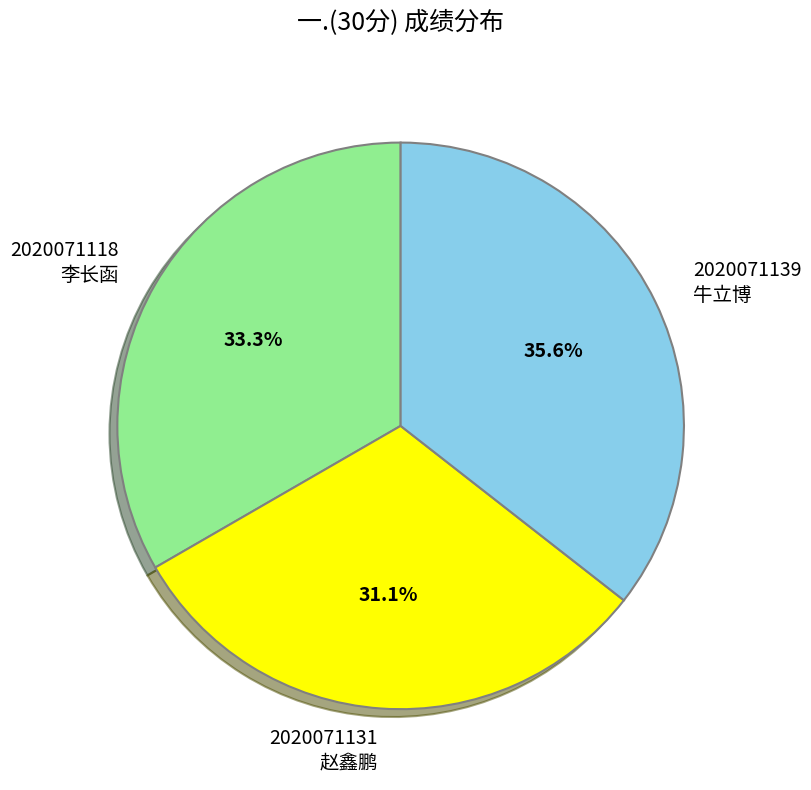

Between 2020071139 牛立博 and 2020071118 李长函, which is larger?

2020071139 牛立博